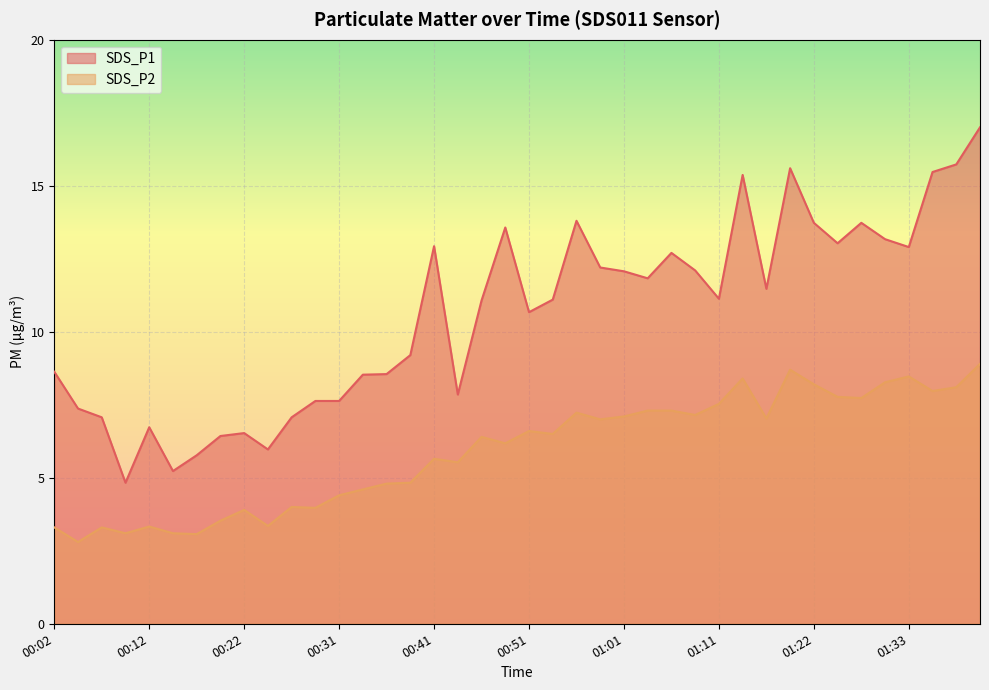

Reading left to right, what are all the values shown in this chart?

SDS_P1: 8.6	7.4	7.1	4.8	6.7	5.2	5.8	6.4	6.5	6.0	7.1	7.6	7.6	8.5	8.6	9.2	12.9	7.8	11.1	13.6	10.7	11.1	13.8	12.2	12.1	11.8	12.7	12.1	11.1	15.4	11.5	15.6	13.7	13.0	13.7	13.2	12.9	15.5	15.7	17.0
SDS_P2: 3.3	2.8	3.3	3.1	3.3	3.1	3.1	3.5	3.9	3.4	4.0	4.0	4.4	4.6	4.8	4.8	5.7	5.5	6.4	6.2	6.6	6.5	7.2	7.0	7.1	7.3	7.3	7.2	7.5	8.4	7.0	8.7	8.2	7.8	7.7	8.3	8.5	8.0	8.1	8.9